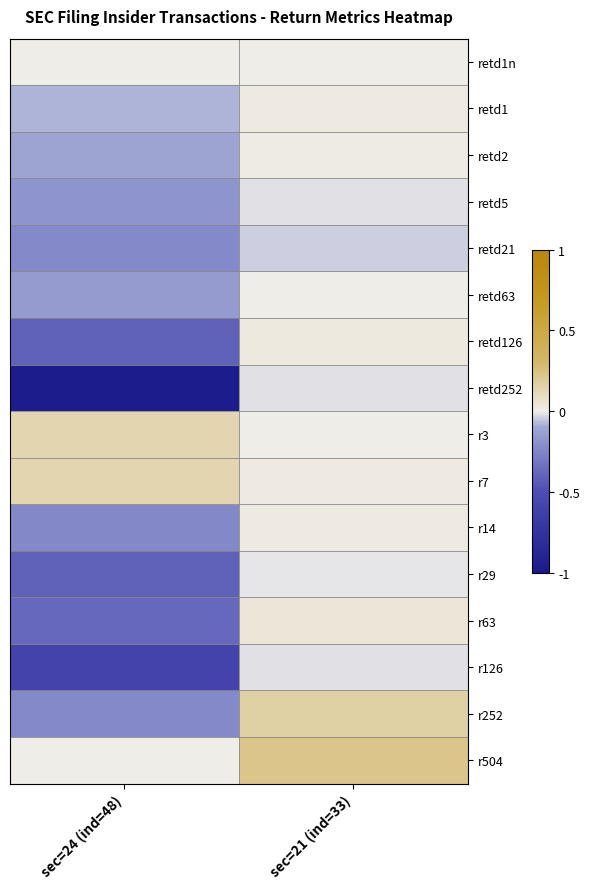

Which has a higher value, sec=24 (ind=48) or sec=21 (ind=33)?

sec=24 (ind=48)